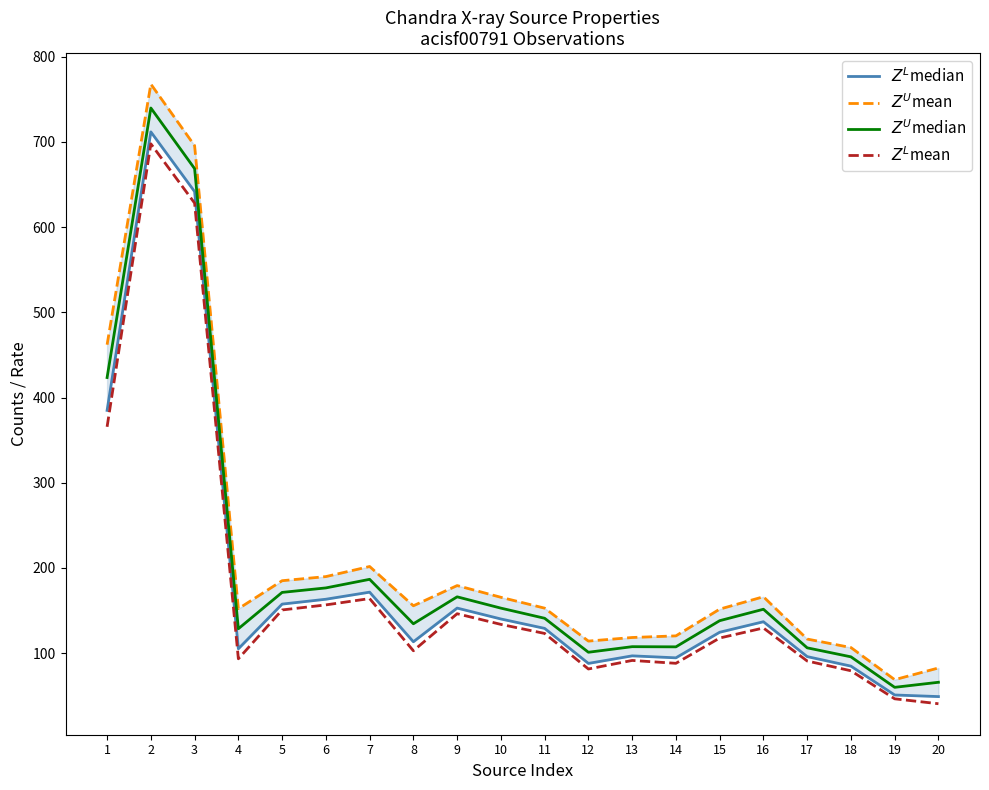

What is the lowest value of the $Z^U$median series?

59.9